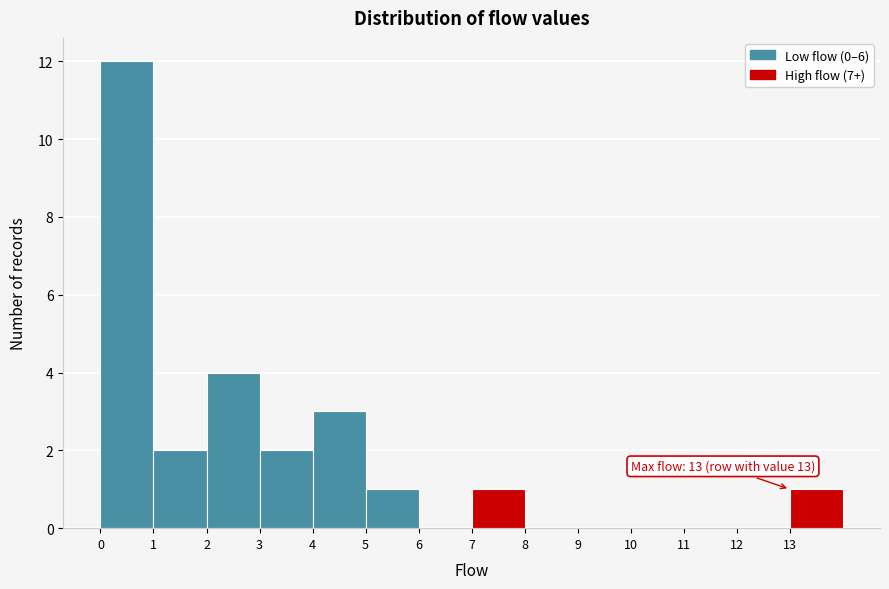

Over which range of the x-axis is the bar tallest?

0 to 1